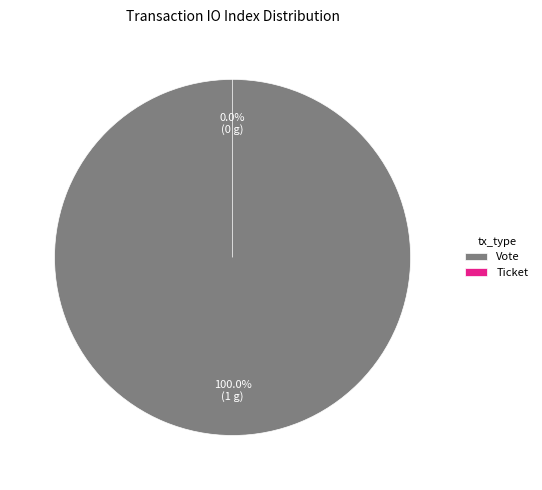

To the nearest percent, what is the difference between the largest and smallest slice percentages?

100%